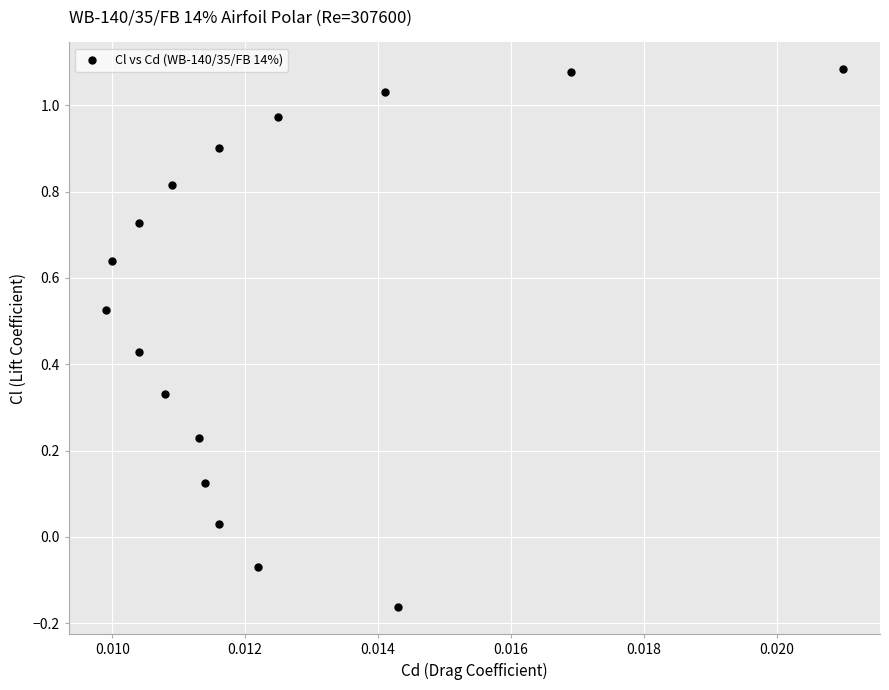

What is the range of Y values (max minus min)?

1.2